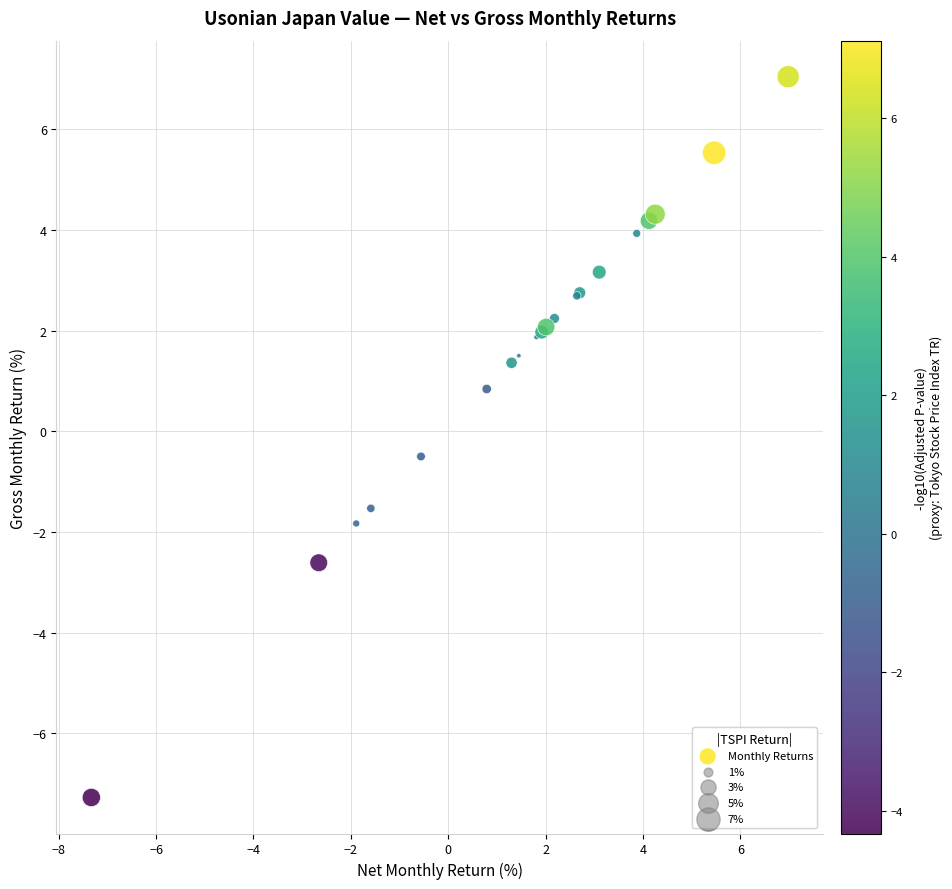

What Y value in the scatter plot is closest to 0?

-0.5